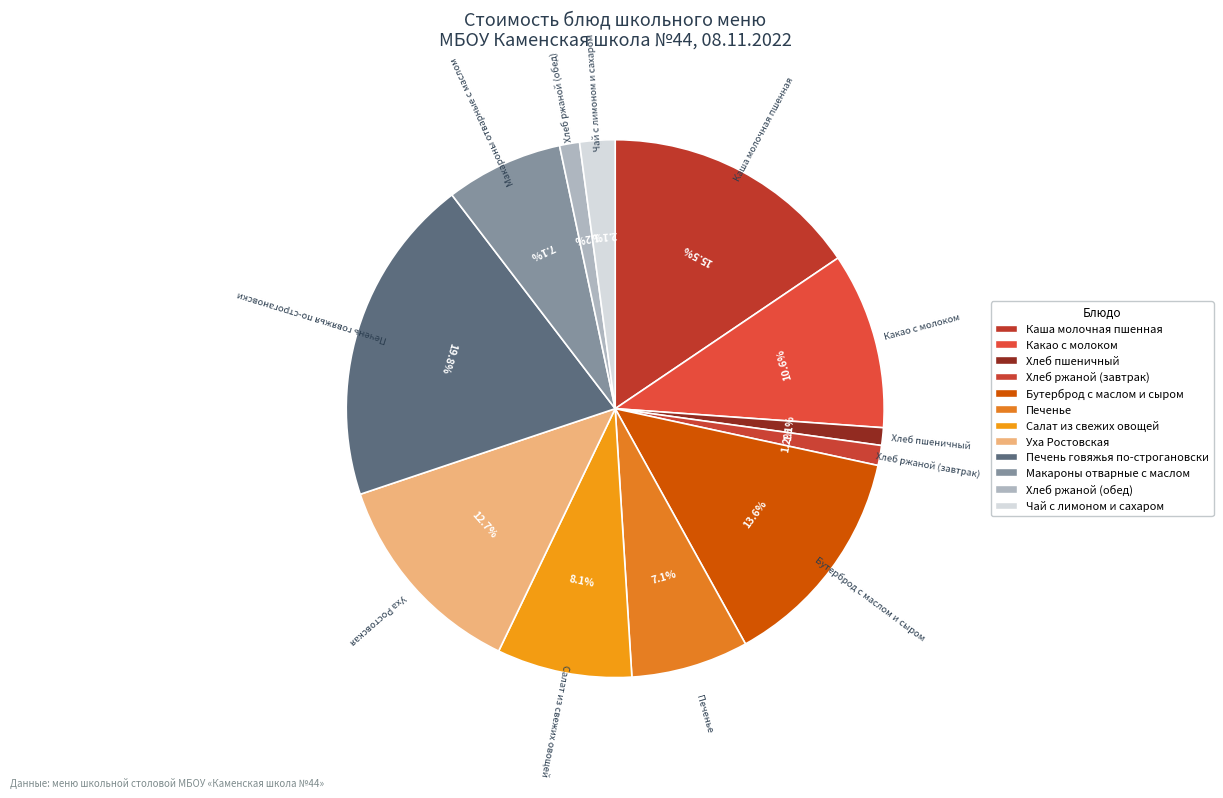

To the nearest percent, what percentage of the pie is Салат из свежих овощей?

8%